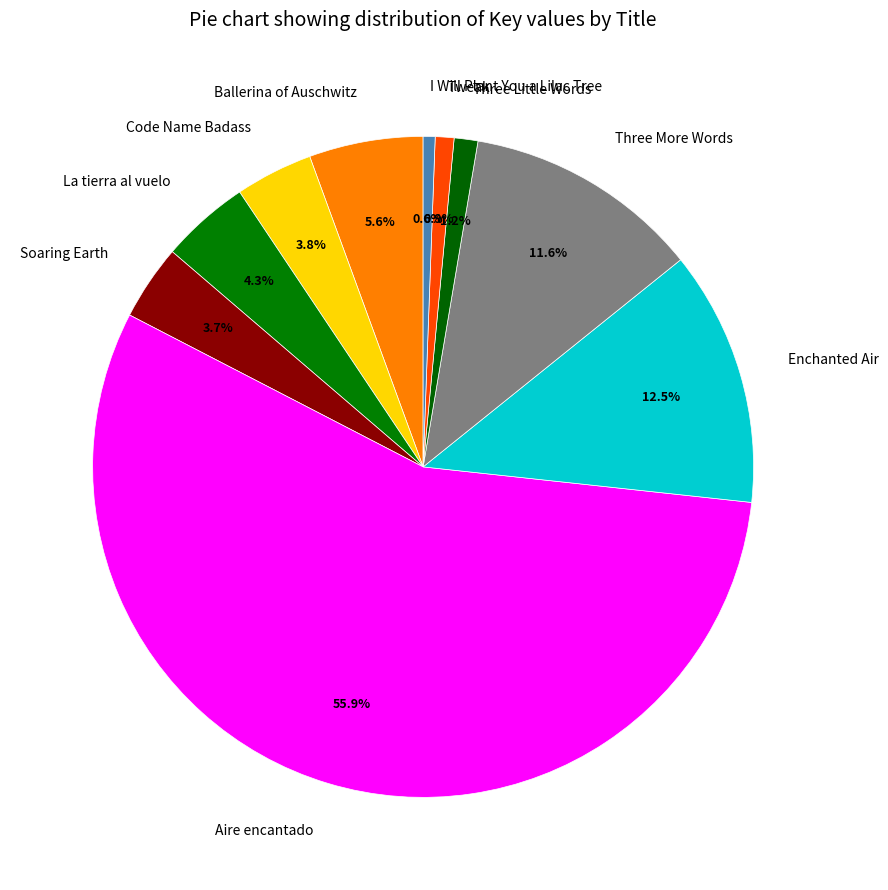

Combined, do I Will Plant You a Lilac Tree and Three Little Words account for over 50%?

No